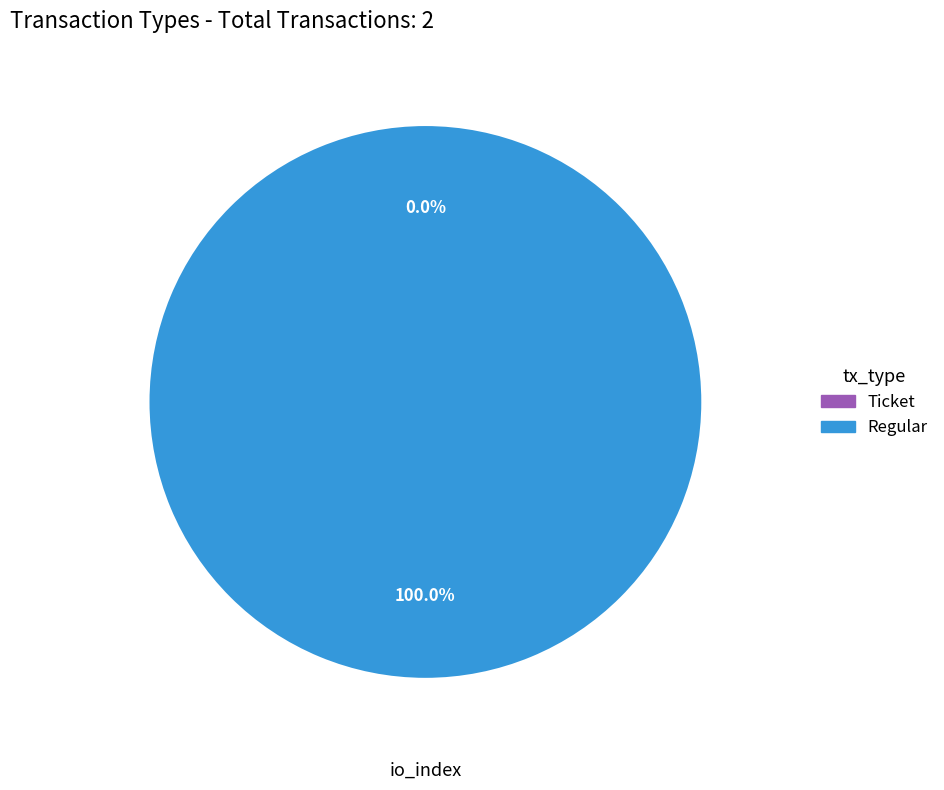

Which has a higher value, Ticket or Regular?

Regular